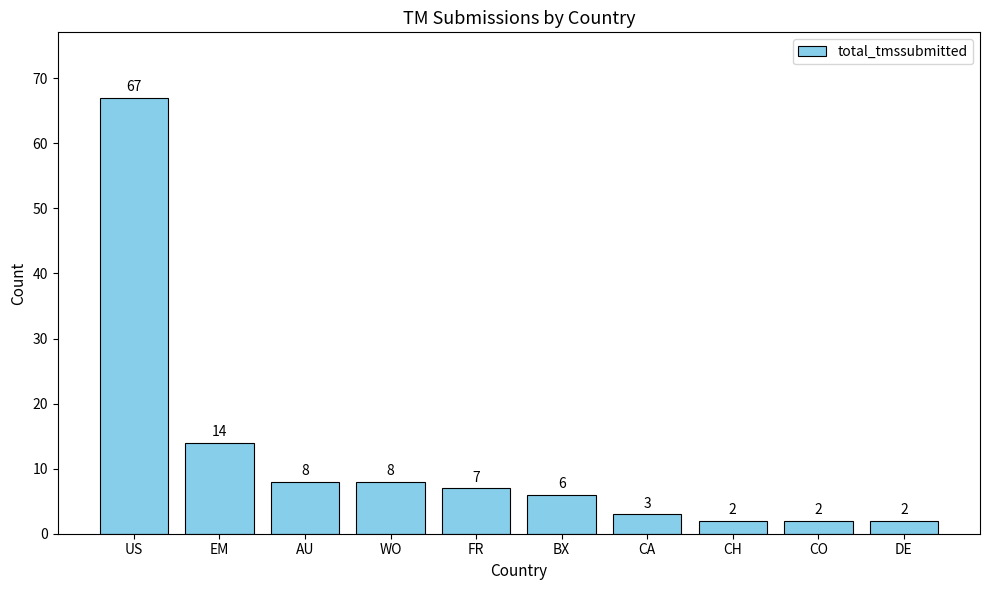

Which category has the highest value across all series?

US